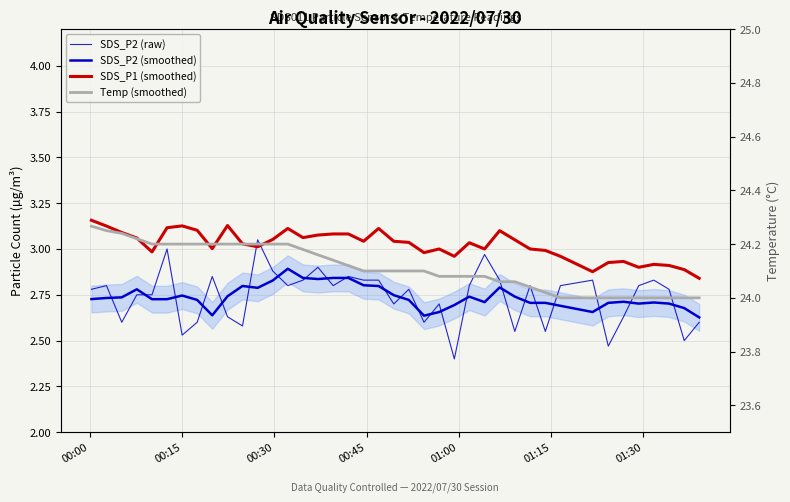

List the series in order of their peak value, lowest first.

SDS_P2 (smoothed), SDS_P2 (raw), SDS_P1 (smoothed), Temp (smoothed)